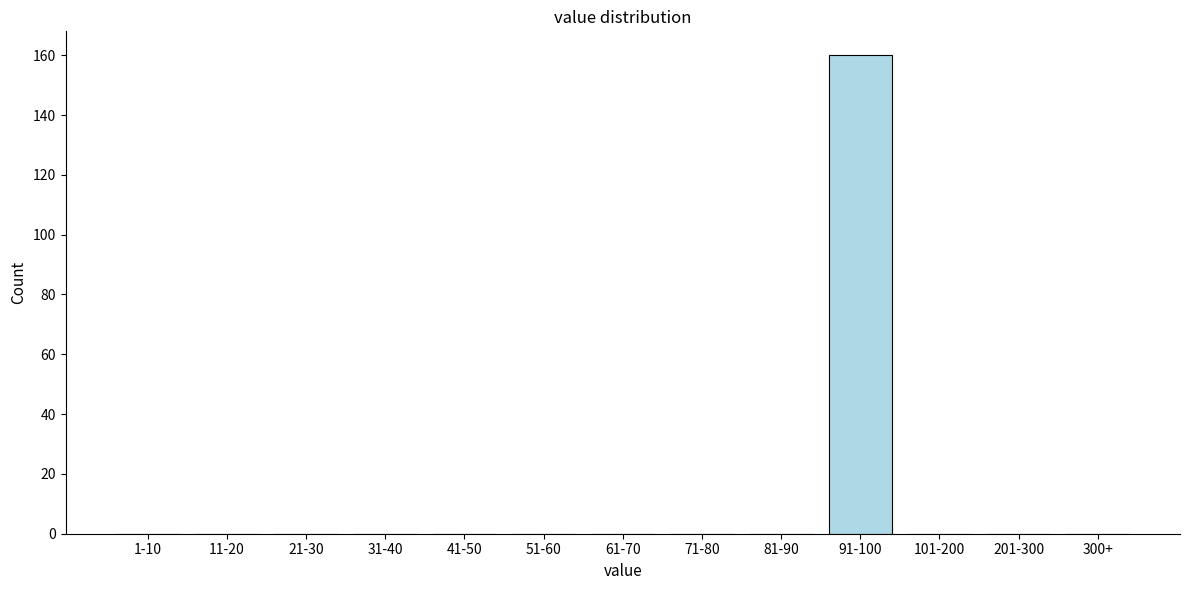

Reading left to right, transcribe all the data shown in this chart.

1-10=0	11-20=0	21-30=0	31-40=0	41-50=0	51-60=0	61-70=0	71-80=0	81-90=0	91-100=160	101-200=0	201-300=0	300+=0